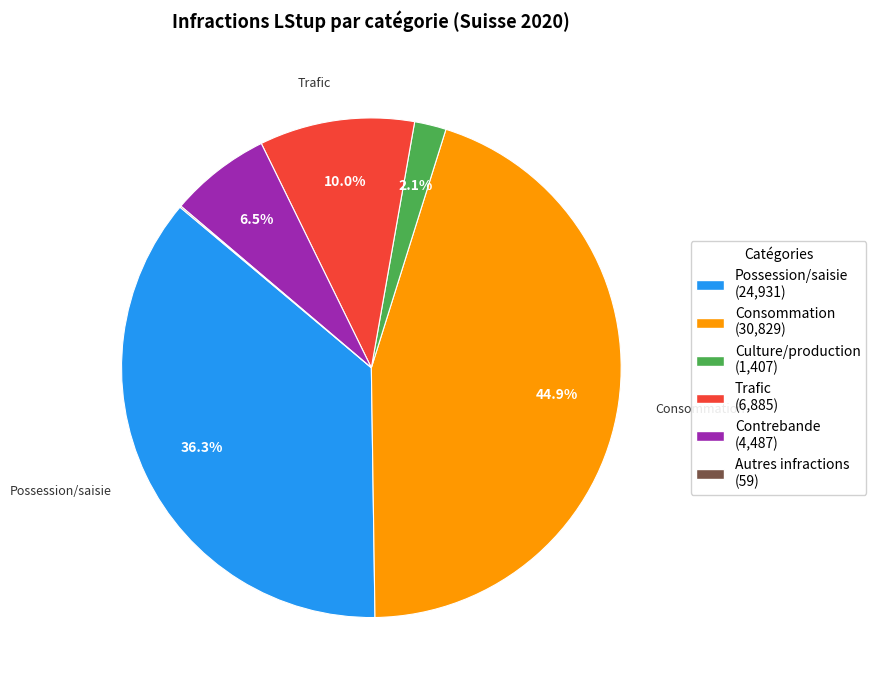

Which slice is the largest?

Consommation